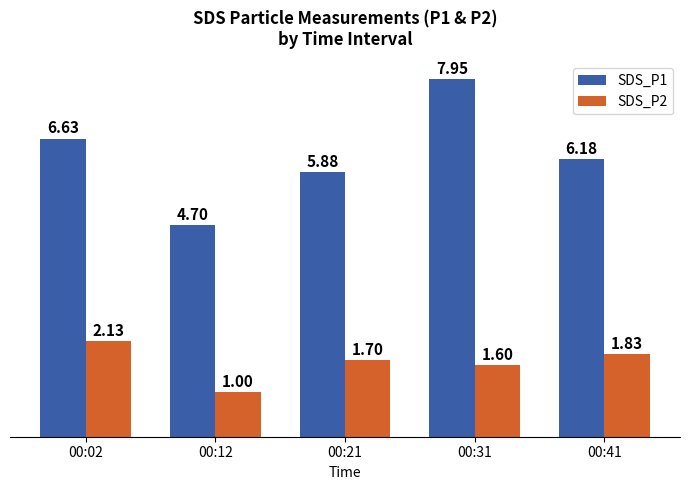

The value of SDS_P2 at 00:41 is 1.0. True or false?

False